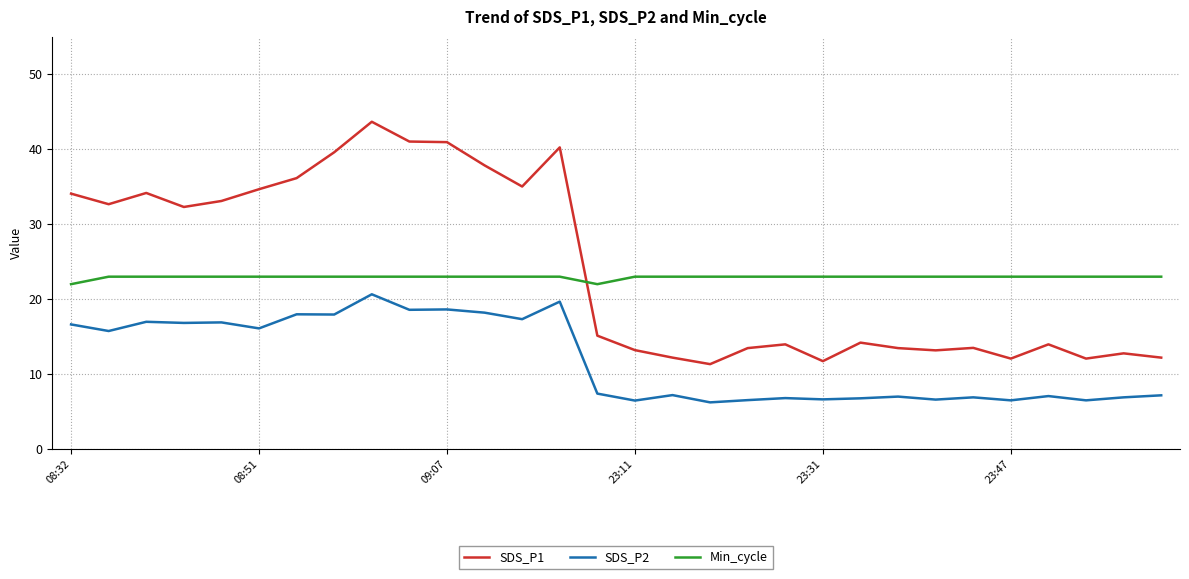

Rank the series by their maximum value, from highest to lowest.

SDS_P1, Min_cycle, SDS_P2